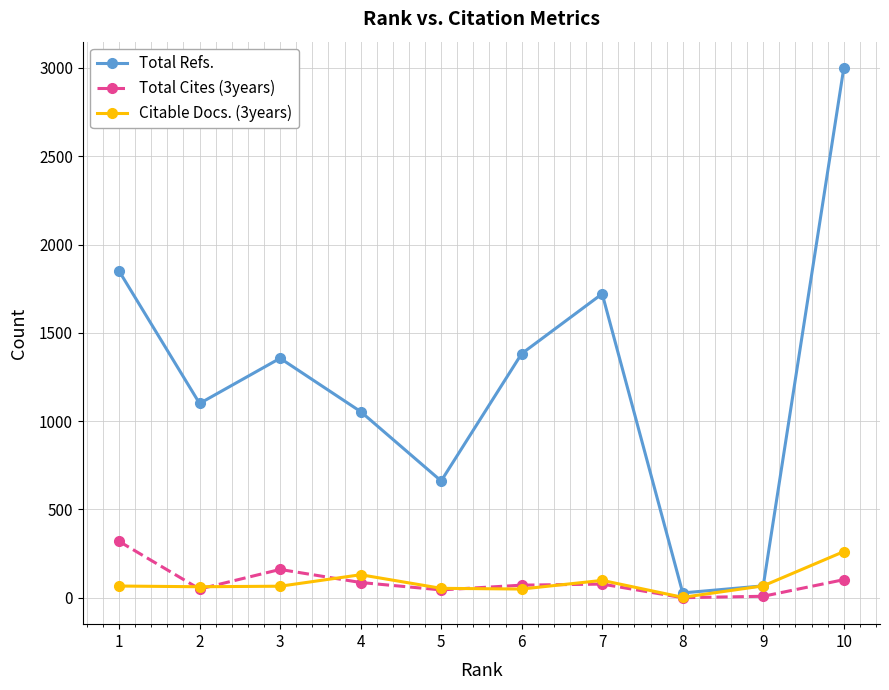

What are all the series names shown in the legend?

Total Refs., Total Cites (3years), Citable Docs. (3years)